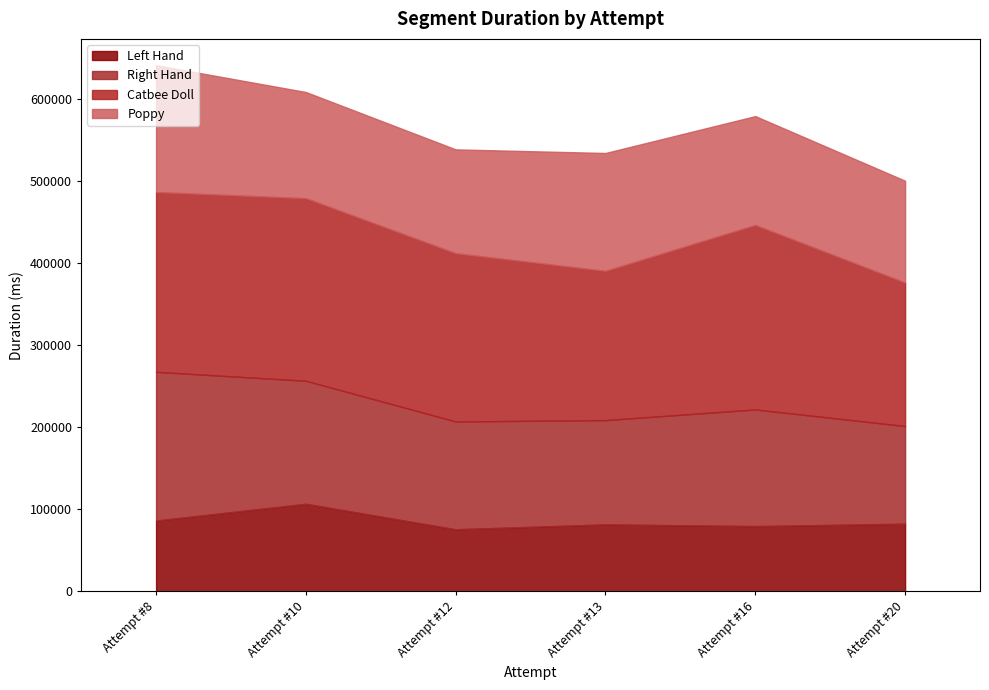

The value of Right Hand at Attempt #8 is 181215. True or false?

True